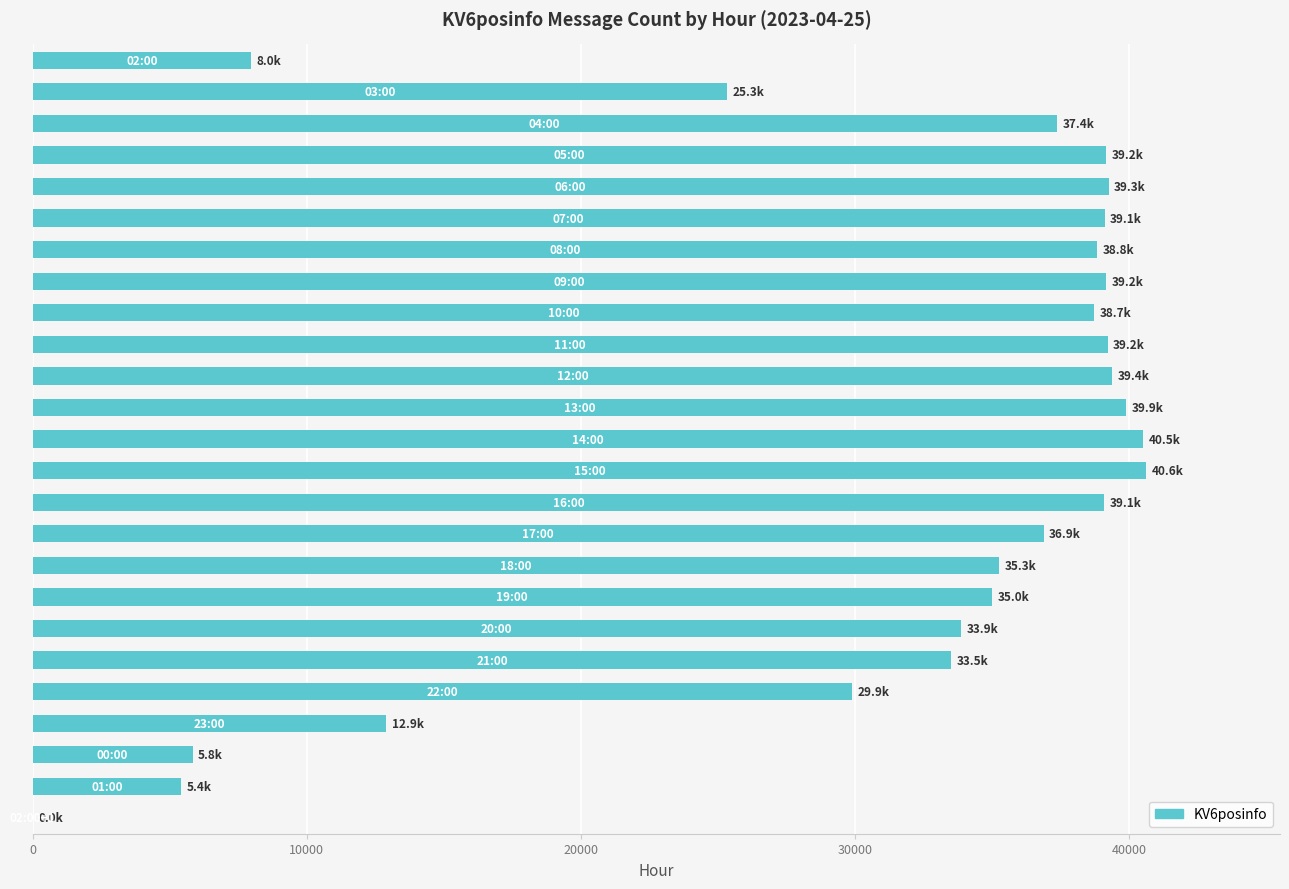

What is the sum of all values?

772126